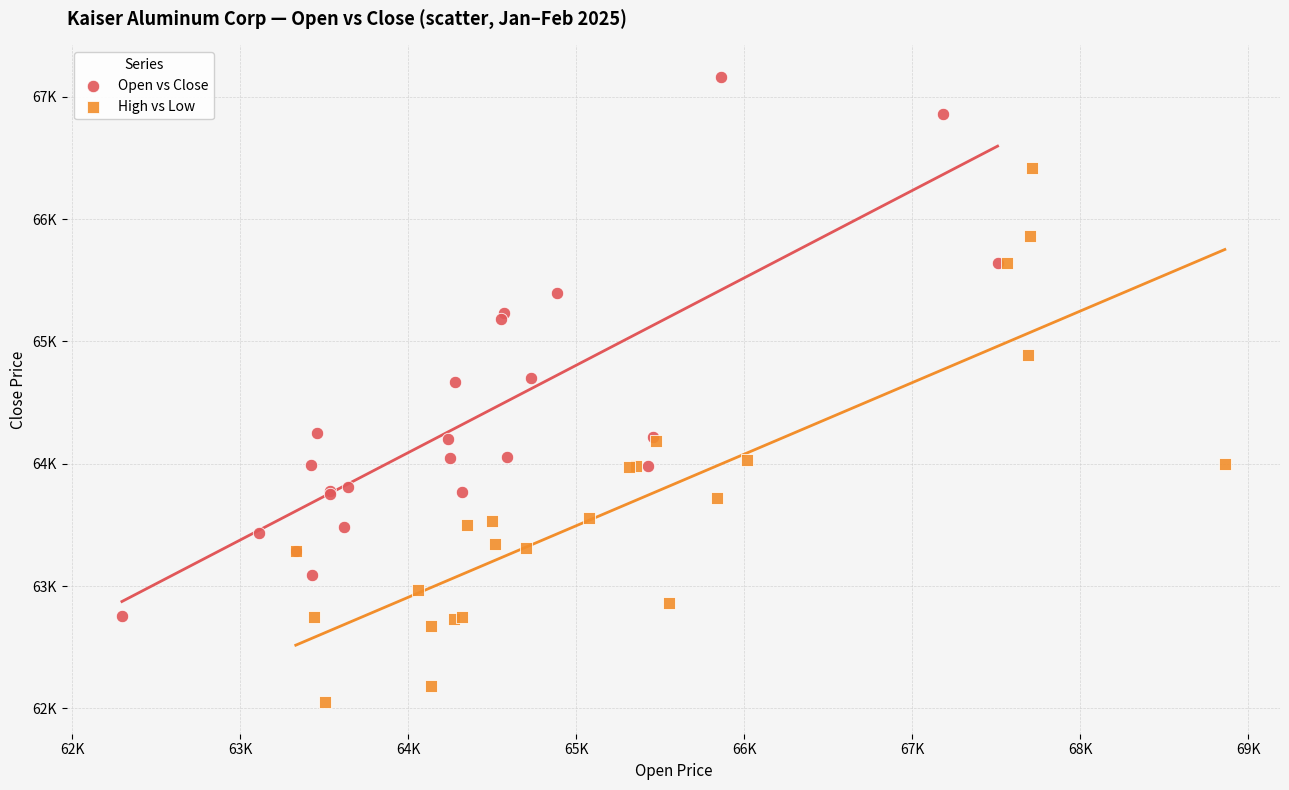

Which series contains the highest Y value?

Open vs Close